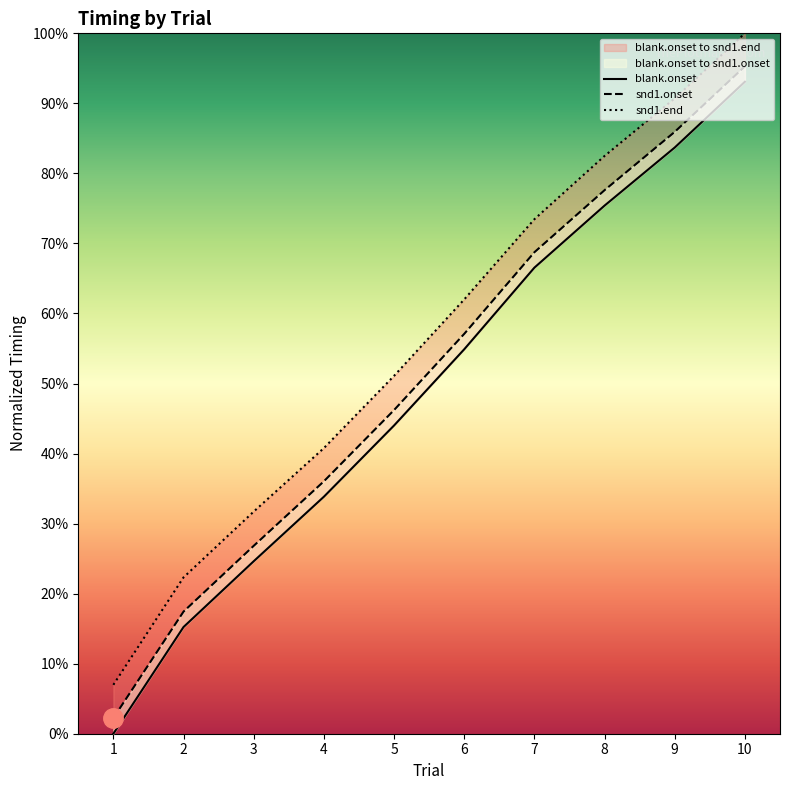

Which has a higher value, 3 or 1?

3